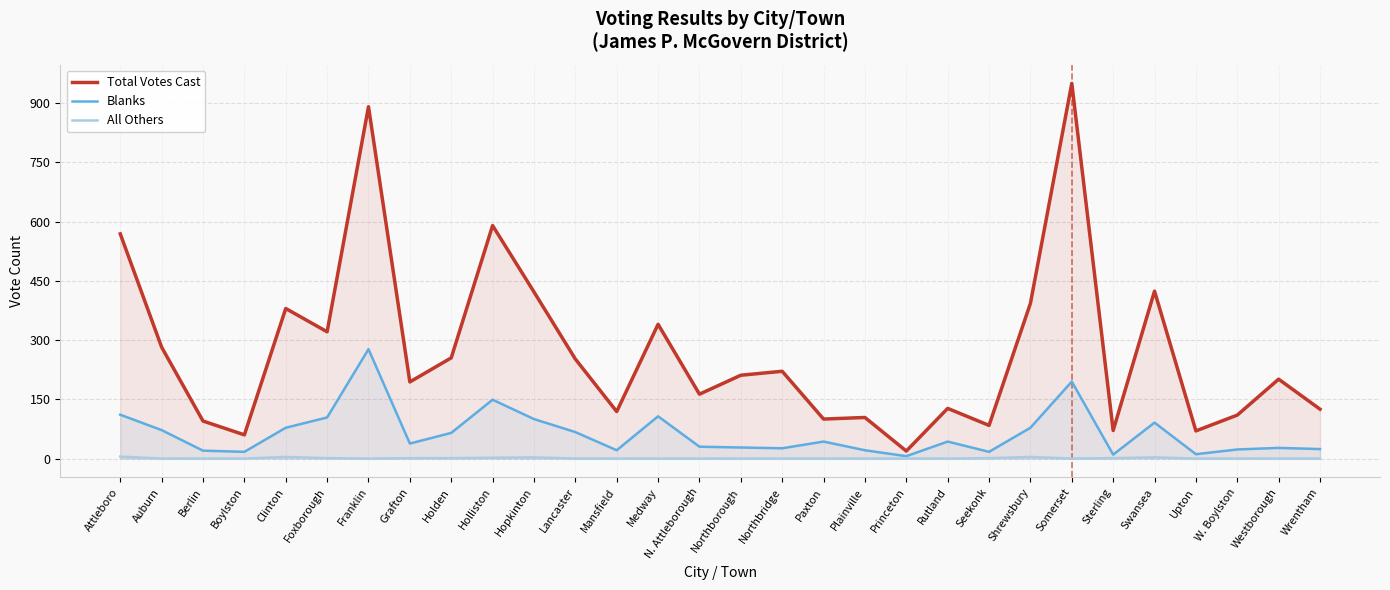

At how many categories does at least one series exceed 85?

25